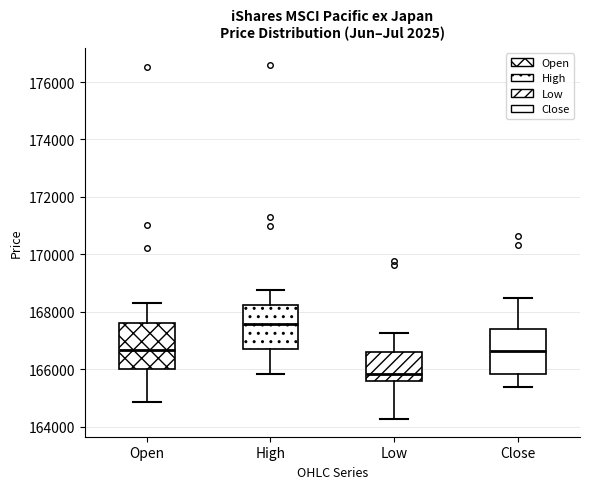

Where does the median line of the box for High sit on the y-axis? The values are not printed on the chart, so give them approximately, as read against the axis.

167600